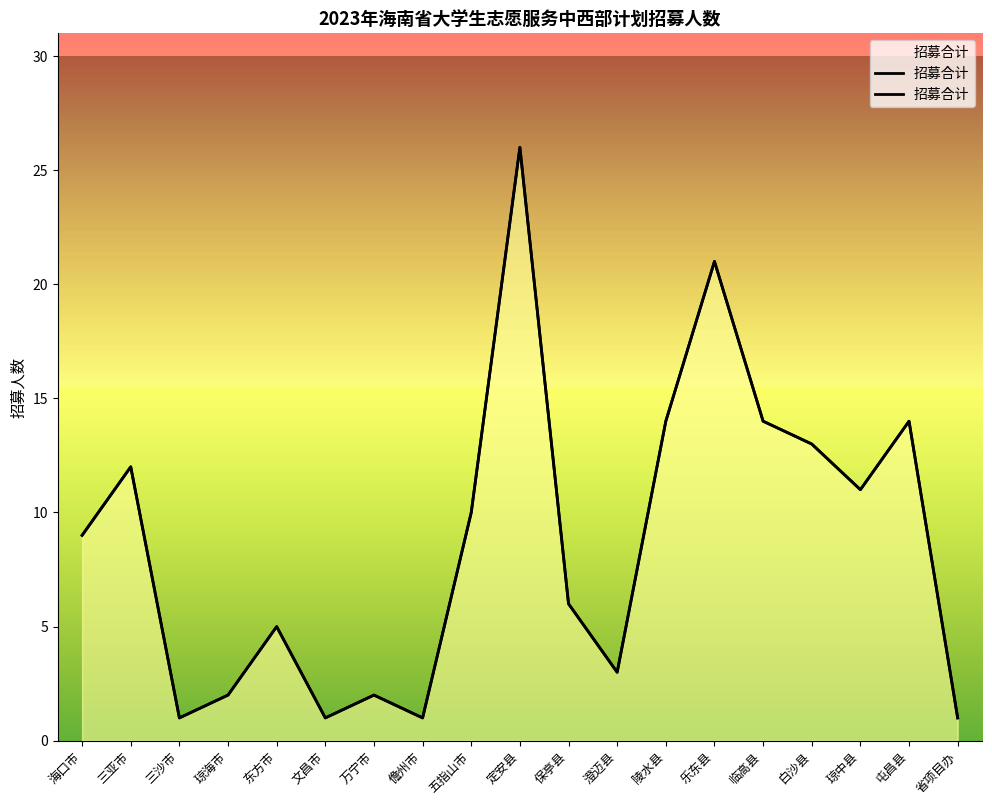

How many lines are shown in the chart?

1